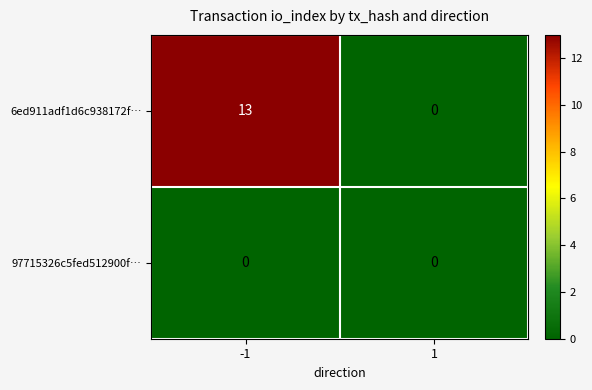

Which series has the largest range (max minus min)?

6ed911adf1d6c938172f…